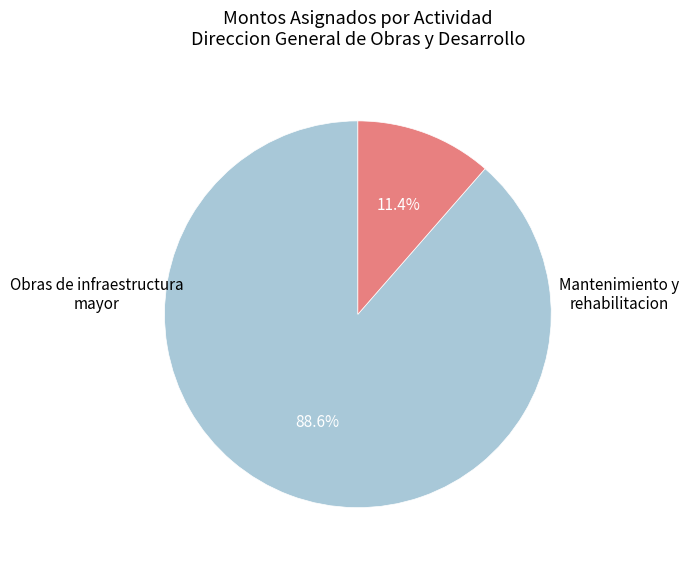

Is there a majority slice in this chart?

Yes